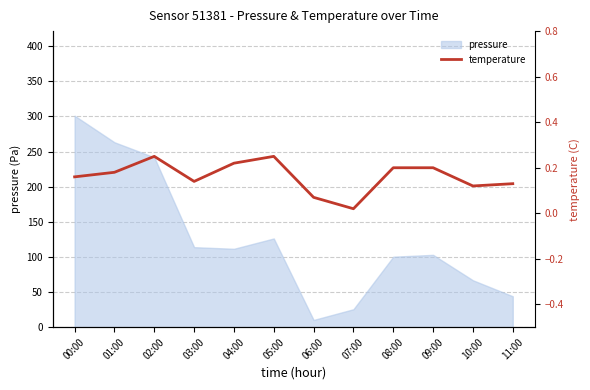

Where is the data nearest to the value 0?

07:00